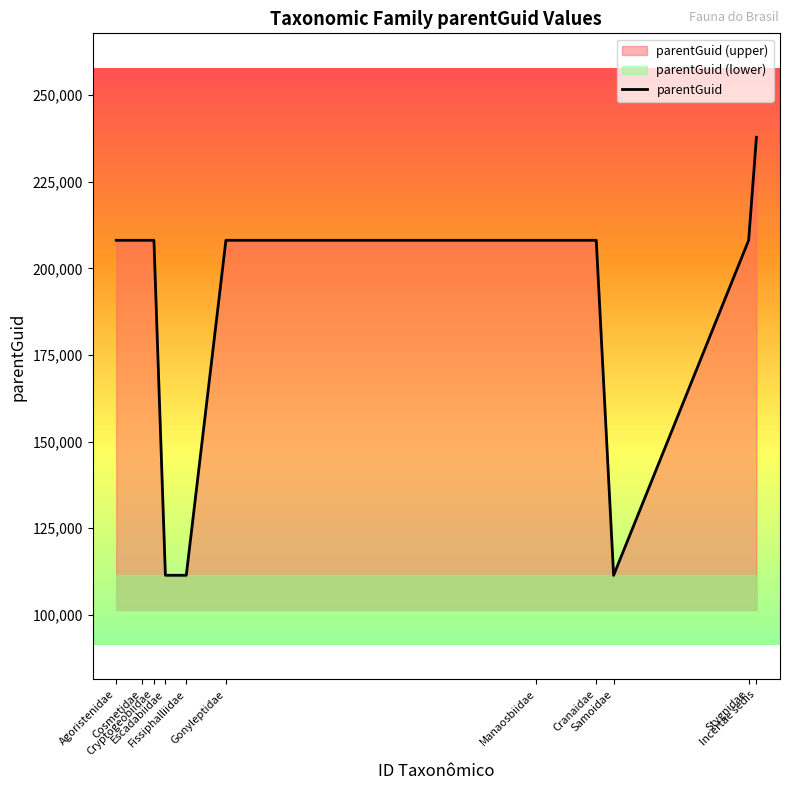

What is the approximate value at Samoidae?

111375